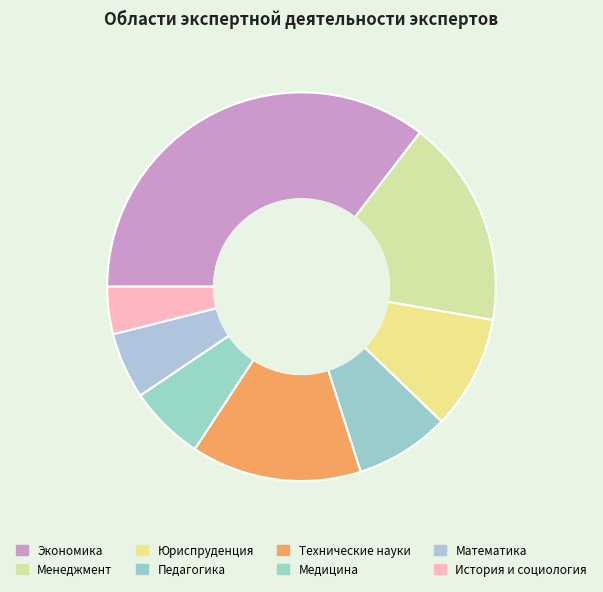

Is it true that Медицина is 6% of the pie?

True